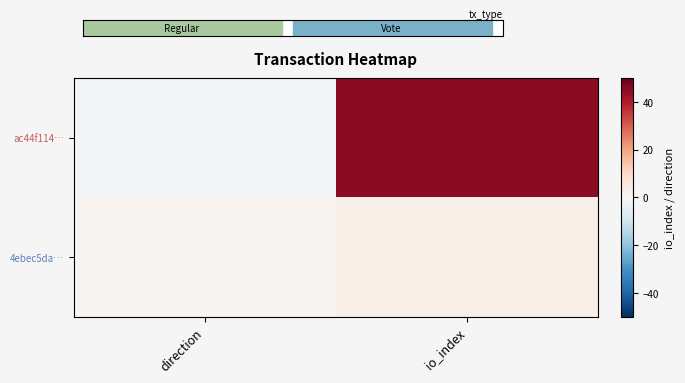

Reading left to right, transcribe all the data shown in this chart.

ac44f114…: direction=-1	io_index=45
4ebec5da…: direction=1	io_index=3